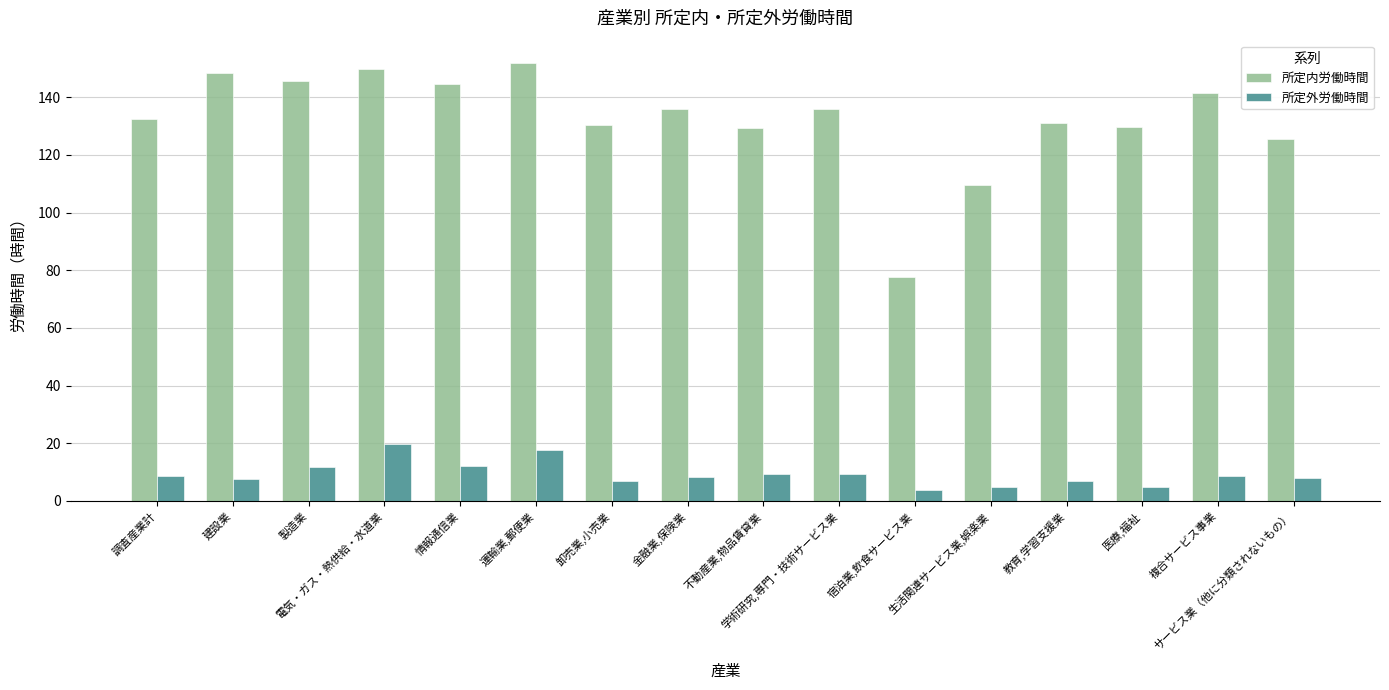

What is the minimum value shown in the chart?

3.9